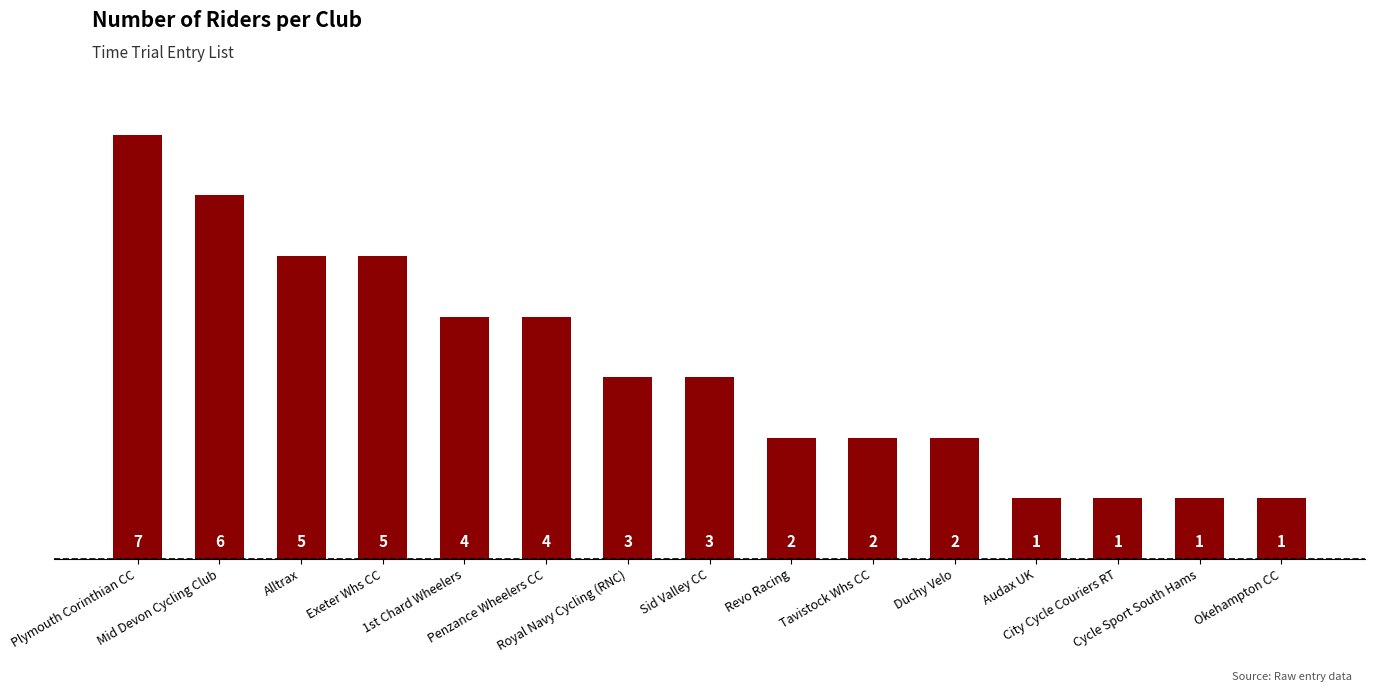

Count the values in the range 1 to 5.

13